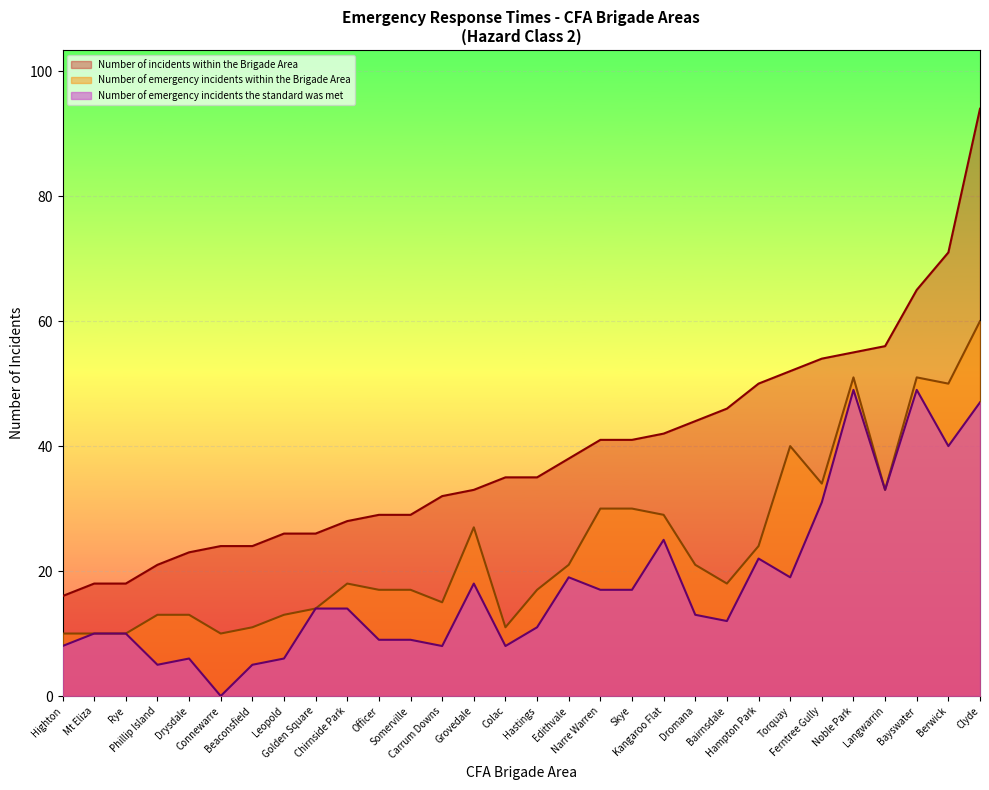

Reading right to left, extract all data points from this chart.

Number of incidents within the Brigade Area: Ferntree Gully=54	Chirnside Park=28	Bayswater=65	Bairnsdale=46	Somerville=29	Skye=41	Rye=18	Phillip Island=21	Officer=29	Noble Park=55	Narre Warren=41	Mt Eliza=18	Langwarrin=56	Hastings=35	Hampton Park=50	Edithvale=38	Dromana=44	Clyde=94	Carrum Downs=32	Berwick=71	Beaconsfield=24	Torquay=52	Leopold=26	Highton=16	Grovedale=33	Drysdale=23	Connewarre=24	Colac=35	Kangaroo Flat=42	Golden Square=26
Number of emergency incidents within the Brigade Area: Ferntree Gully=34	Chirnside Park=18	Bayswater=51	Bairnsdale=18	Somerville=17	Skye=30	Rye=10	Phillip Island=13	Officer=17	Noble Park=51	Narre Warren=30	Mt Eliza=10	Langwarrin=33	Hastings=17	Hampton Park=24	Edithvale=21	Dromana=21	Clyde=60	Carrum Downs=15	Berwick=50	Beaconsfield=11	Torquay=40	Leopold=13	Highton=10	Grovedale=27	Drysdale=13	Connewarre=10	Colac=11	Kangaroo Flat=29	Golden Square=14
Number of emergency incidents the standard was met: Ferntree Gully=31	Chirnside Park=14	Bayswater=49	Bairnsdale=12	Somerville=9	Skye=17	Rye=10	Phillip Island=5	Officer=9	Noble Park=49	Narre Warren=17	Mt Eliza=10	Langwarrin=33	Hastings=11	Hampton Park=22	Edithvale=19	Dromana=13	Clyde=47	Carrum Downs=8	Berwick=40	Beaconsfield=5	Torquay=19	Leopold=6	Highton=8	Grovedale=18	Drysdale=6	Connewarre=0	Colac=8	Kangaroo Flat=25	Golden Square=14